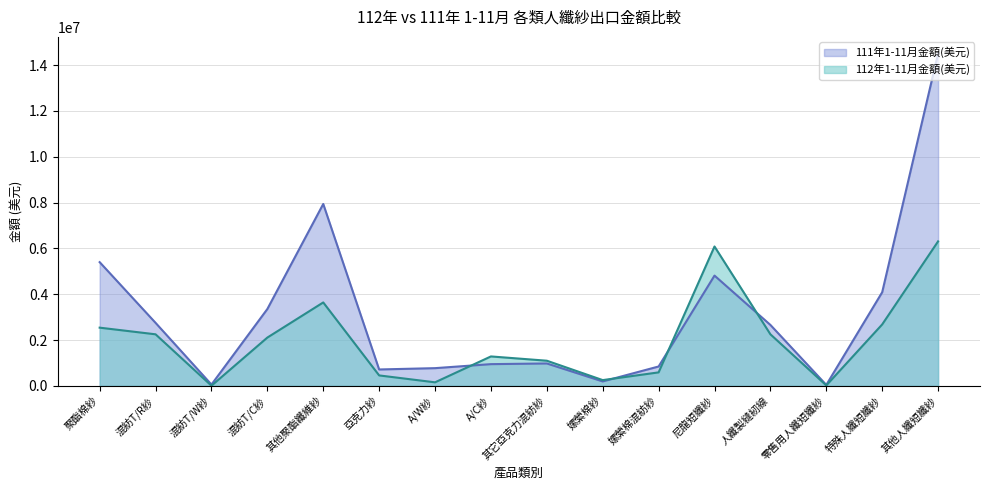

What is the sum of all 112年1-11月金額(美元) values?

31699100